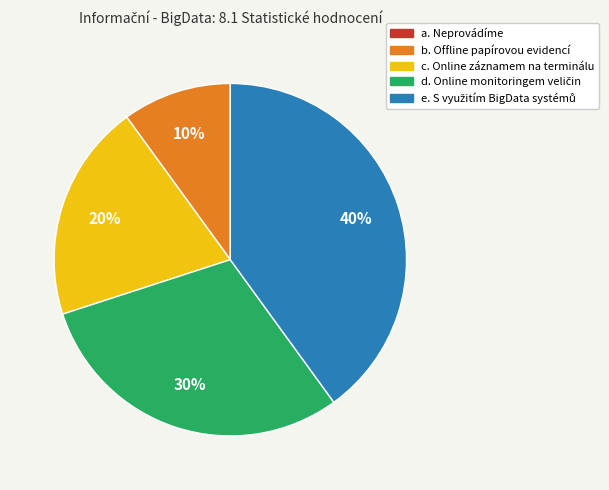

To the nearest percent, what is the difference between the largest and smallest slice percentages?

40%